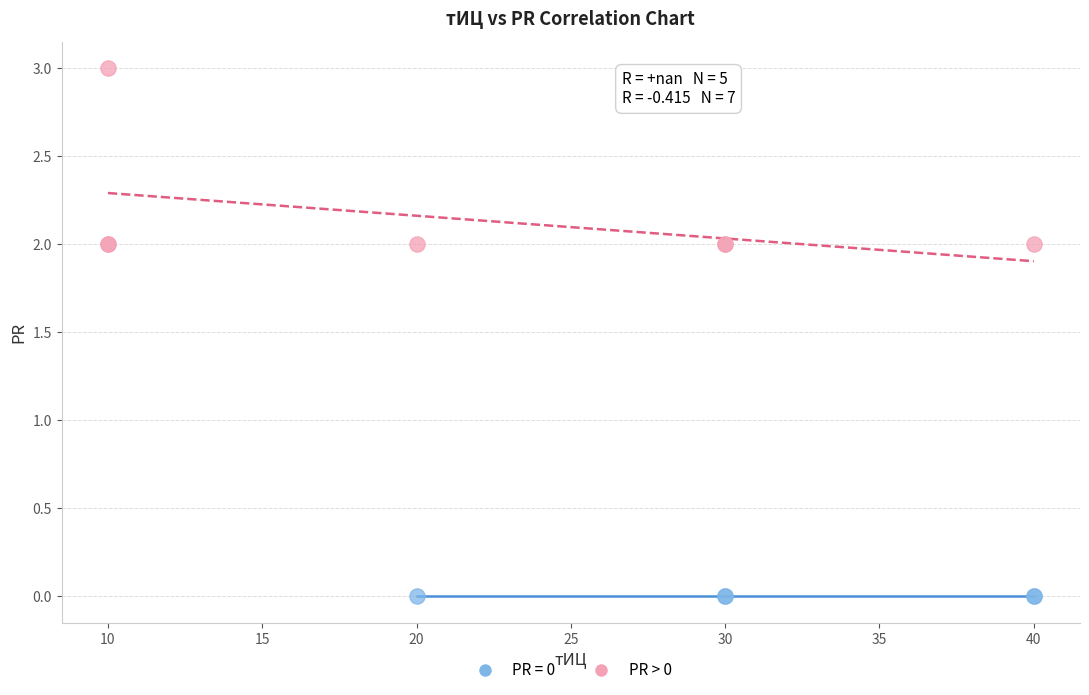

Which series reaches the maximum Y coordinate?

PR > 0